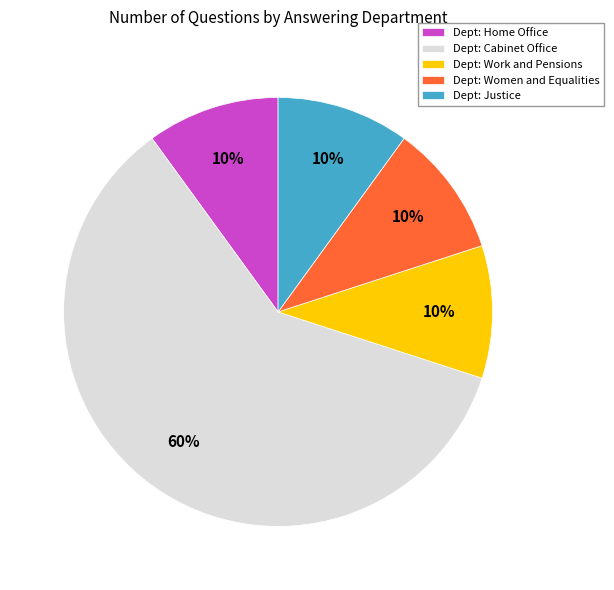

What is the largest slice in the pie chart?

Dept: Cabinet Office